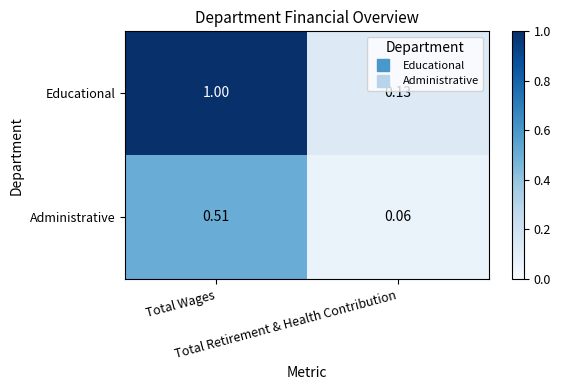

Which series has the largest total across all categories?

Educational